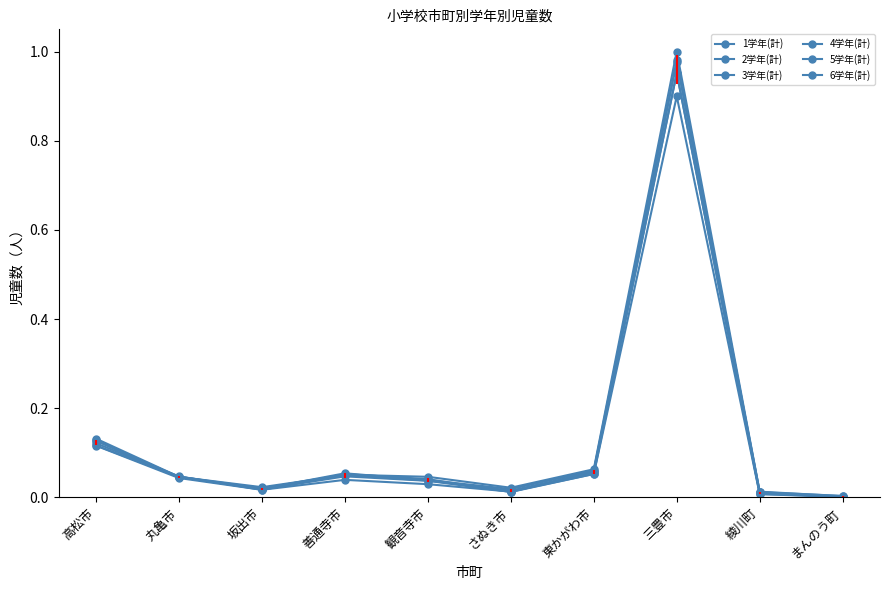

What is the sum of all 6学年(計) values?

1.4